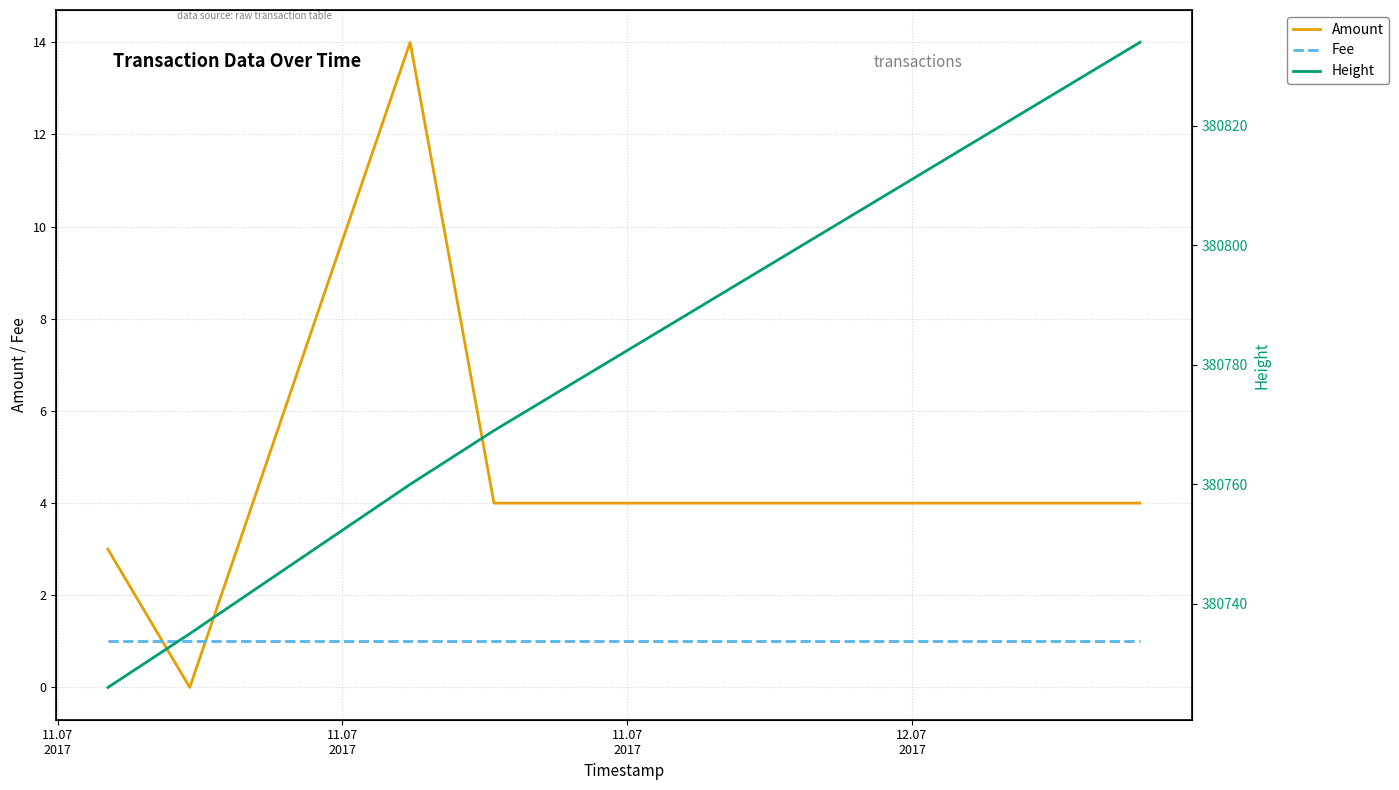

After their last crossing, which series has the higher values: Amount or Fee?

Amount